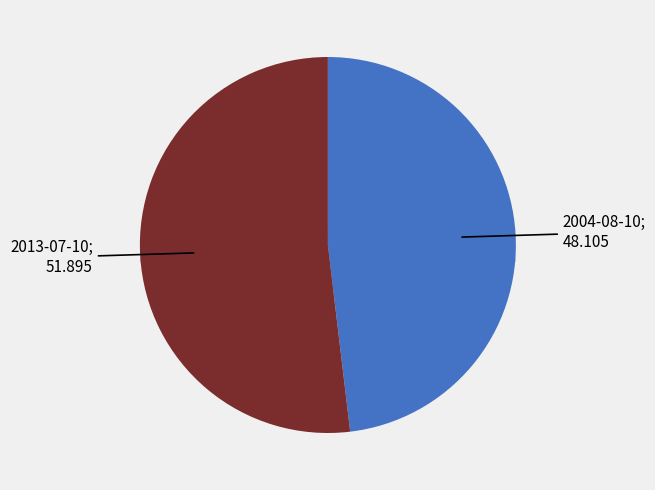

Rank the categories by value from lowest to highest.

2004-08-10, 2013-07-10